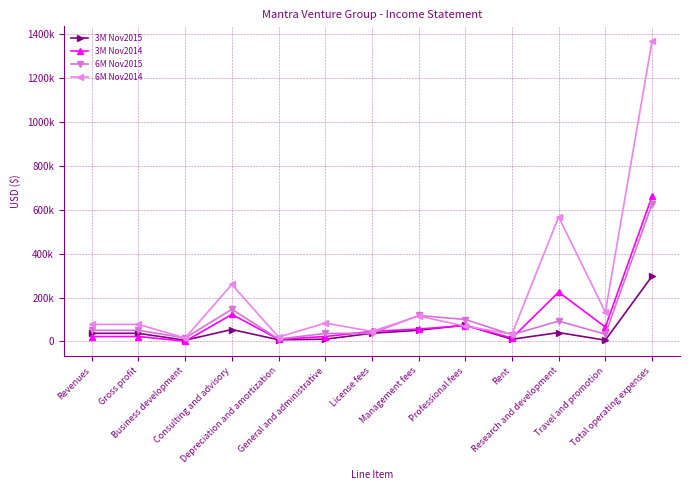

What is the sum of all 3M Nov2015 values?

669571